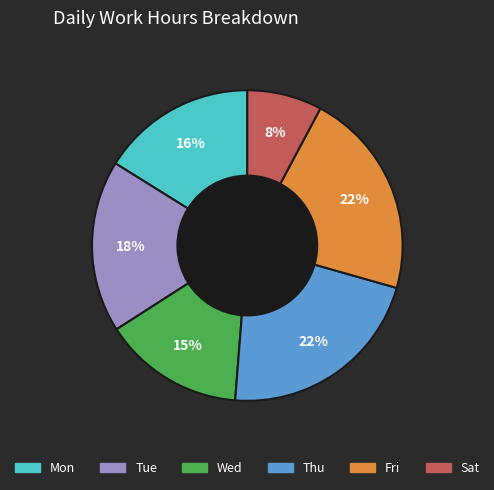

To the nearest percent, what is the difference between the largest and smallest slice percentages?

14%